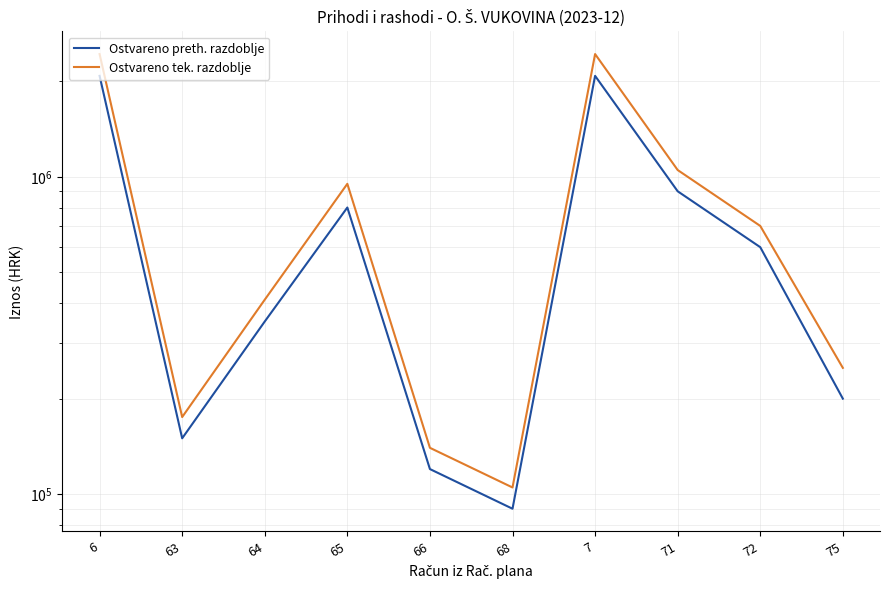

Rank the series by their average value, from lowest to highest.

Ostvareno preth. razdoblje, Ostvareno tek. razdoblje